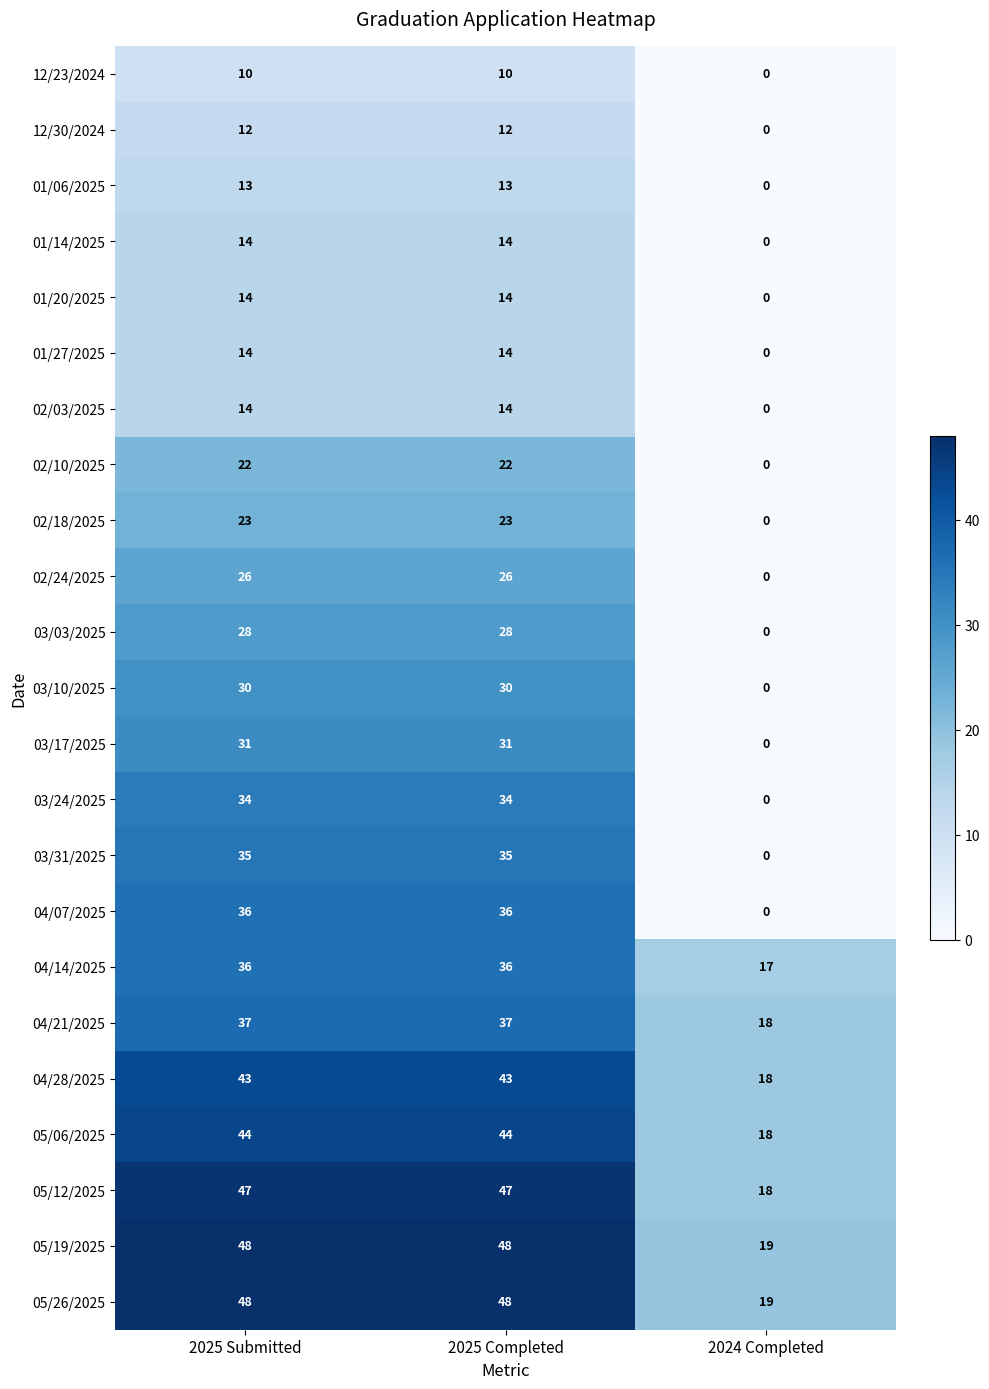

At how many categories does at least one series exceed 2?

3